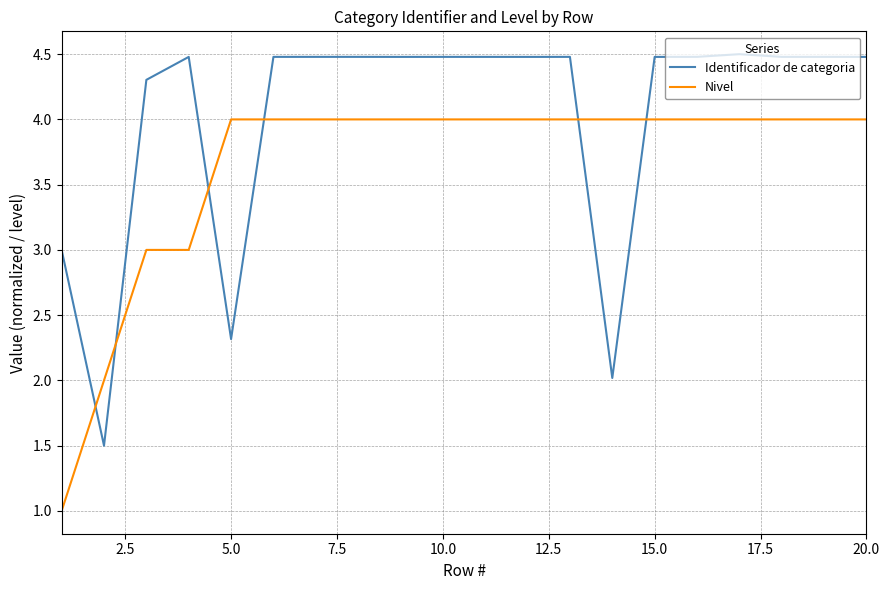

Reading left to right, list all the values displayed in this chart.

Identificador de categoria: 3.0	1.5	4.3	4.5	2.3	4.5	4.5	4.5	4.5	4.5	4.5	4.5	4.5	2.0	4.5	4.5	4.5	4.5	4.5	4.5
Nivel: 1.0	2.0	3.0	3.0	4.0	4.0	4.0	4.0	4.0	4.0	4.0	4.0	4.0	4.0	4.0	4.0	4.0	4.0	4.0	4.0